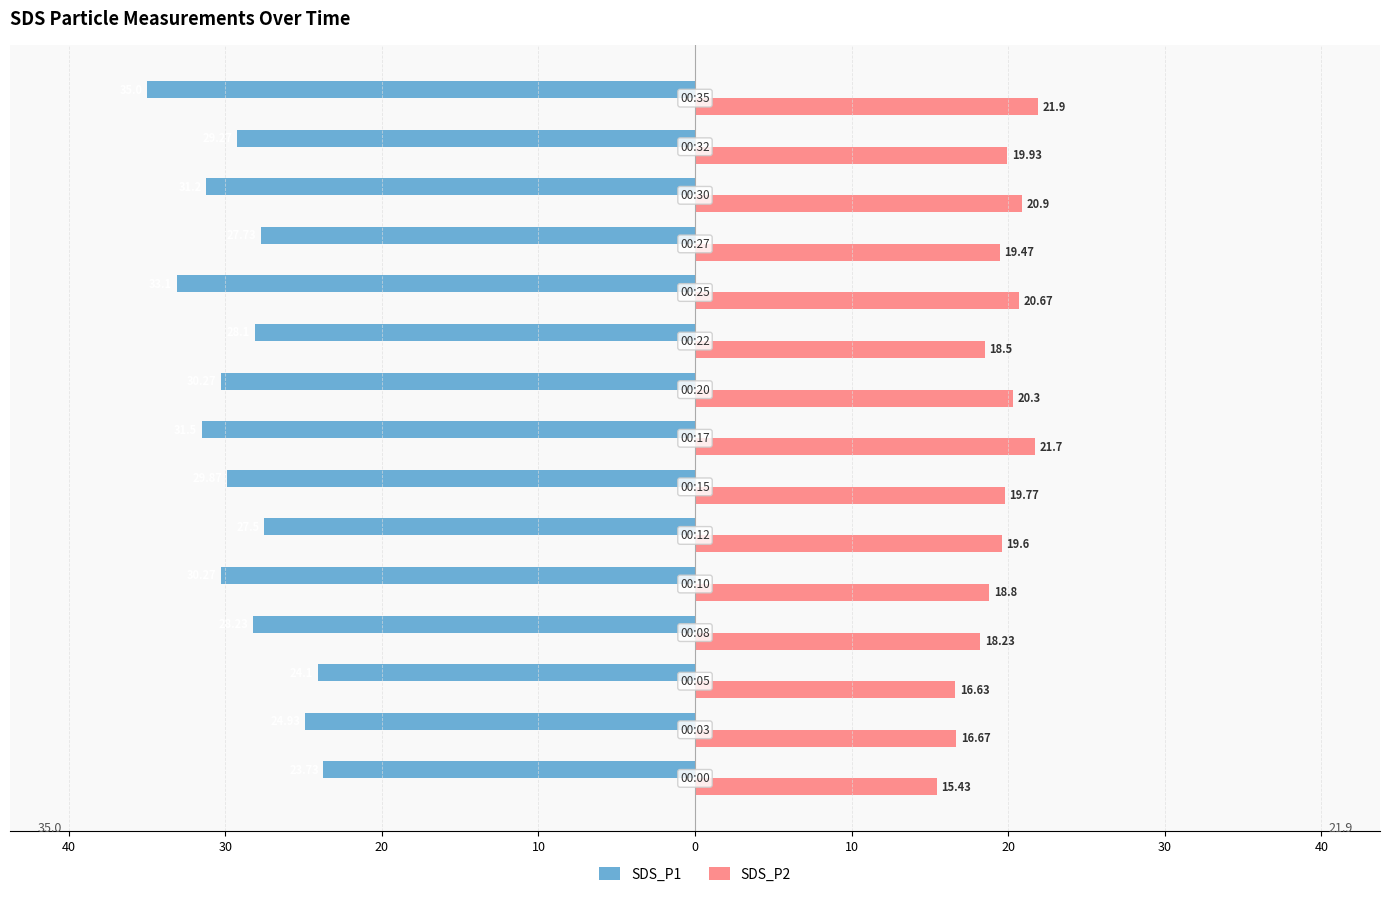

What are all the series names shown in the legend?

SDS_P1, SDS_P2